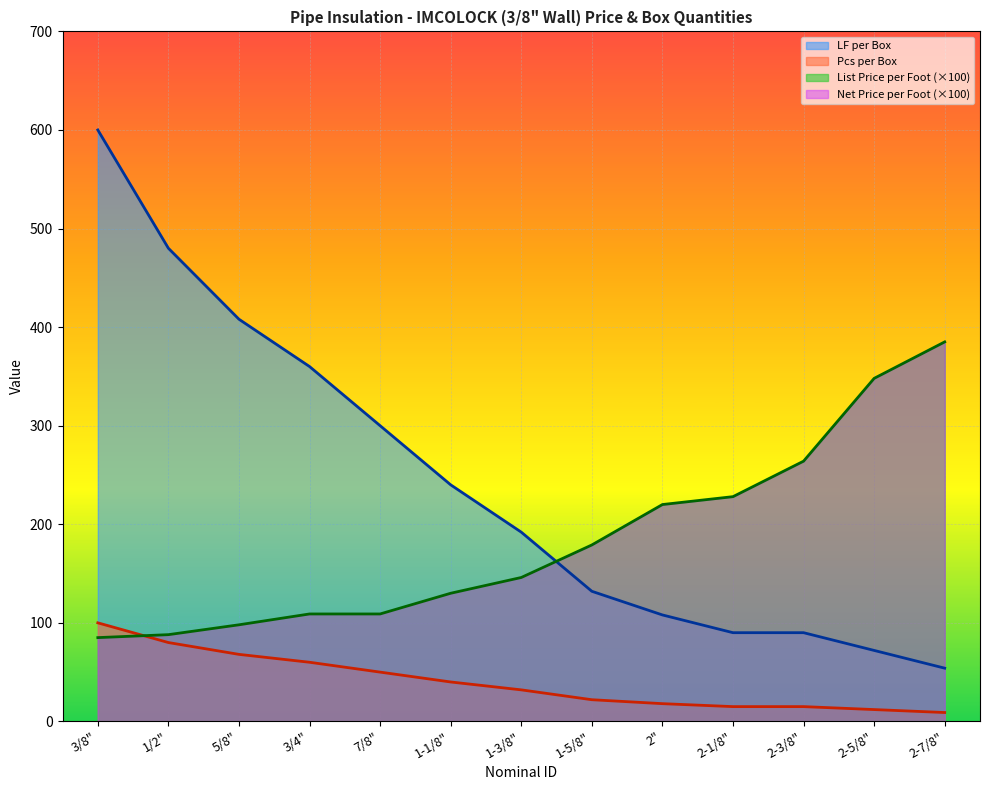

What is the lowest value of the LF per Box series?

54.0